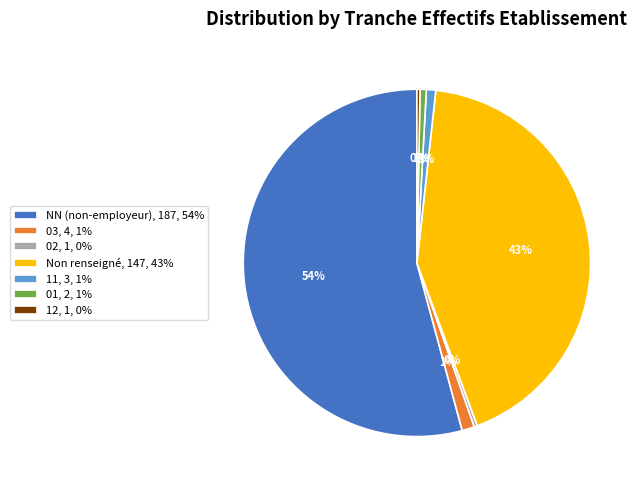

Count the number of slices in the pie.

7